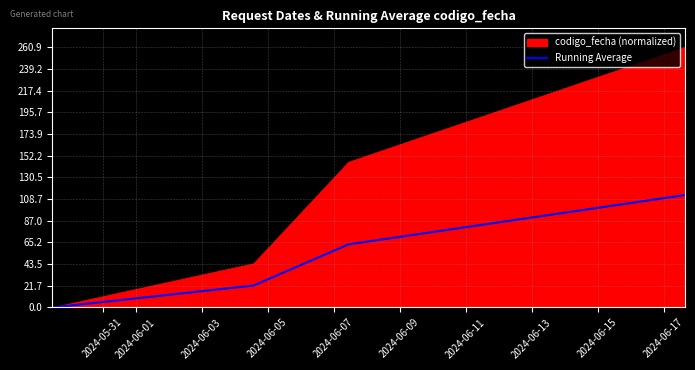

True or false: Running Average has more than 1 points higher than both neighbors.

False